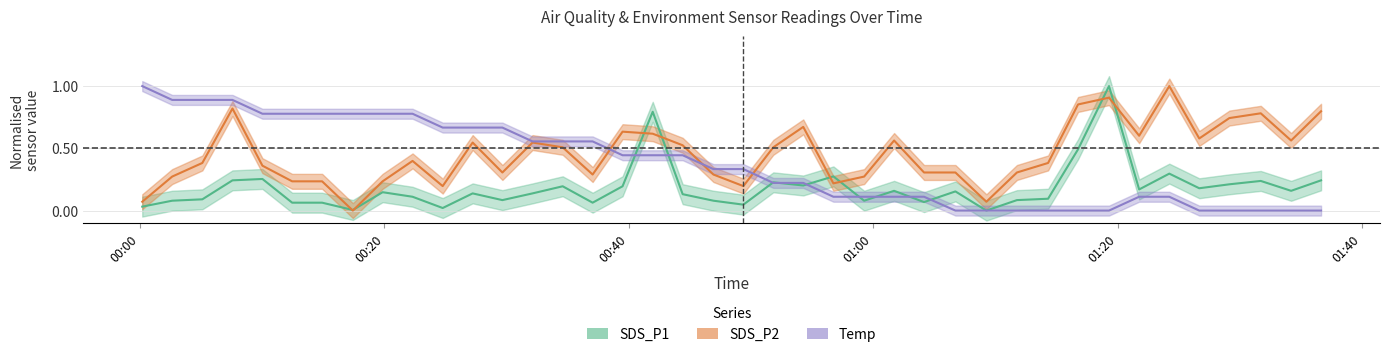

List the series in order of their peak value, highest first.

SDS_P1, SDS_P2, Temp